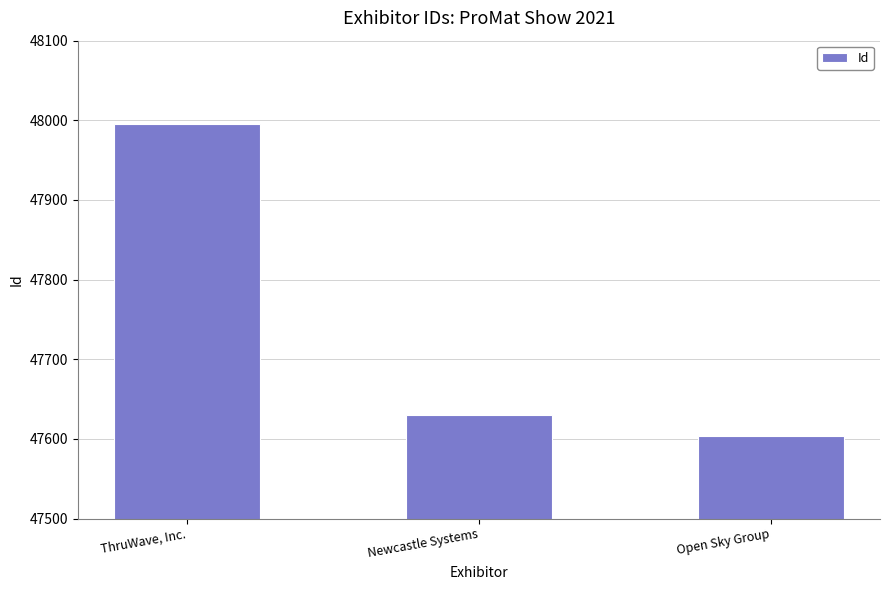

How many distinct data groups are displayed?

1